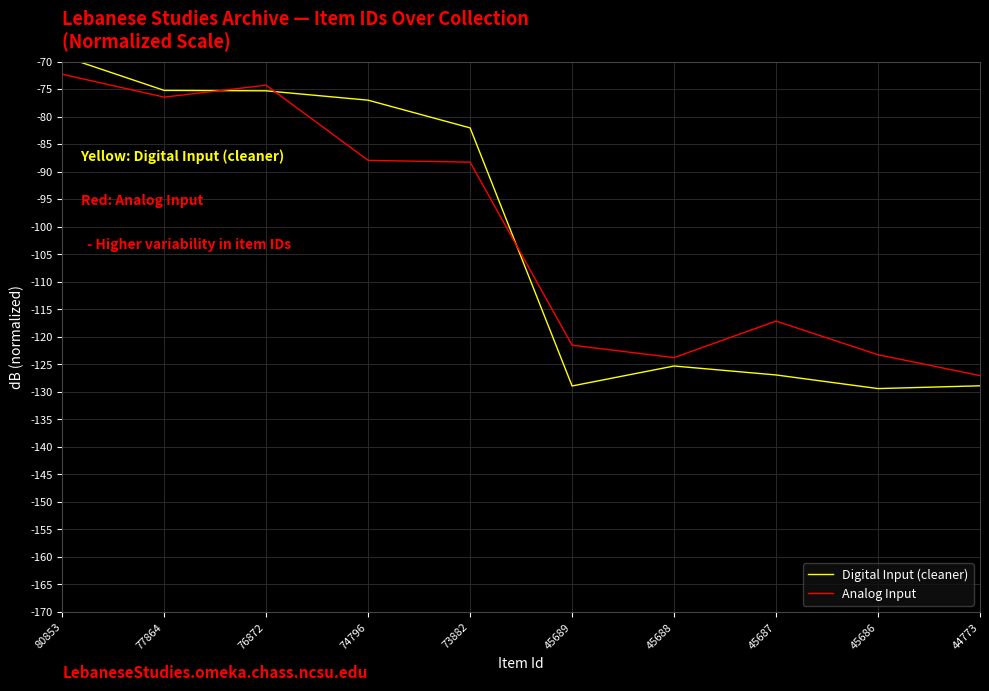

What is the difference between the maximum and minimum values in the Digital Input (cleaner) series?

60.4